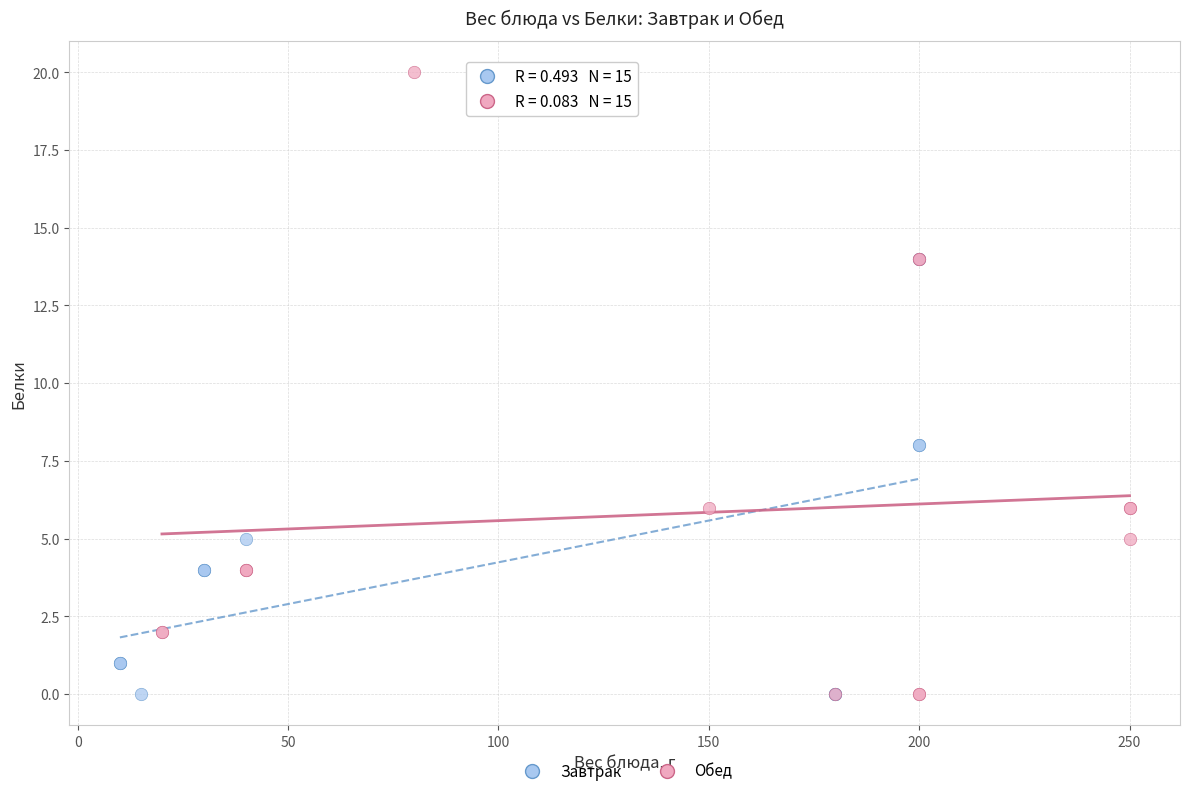

What are all the series names shown in the legend?

Завтрак, Обед